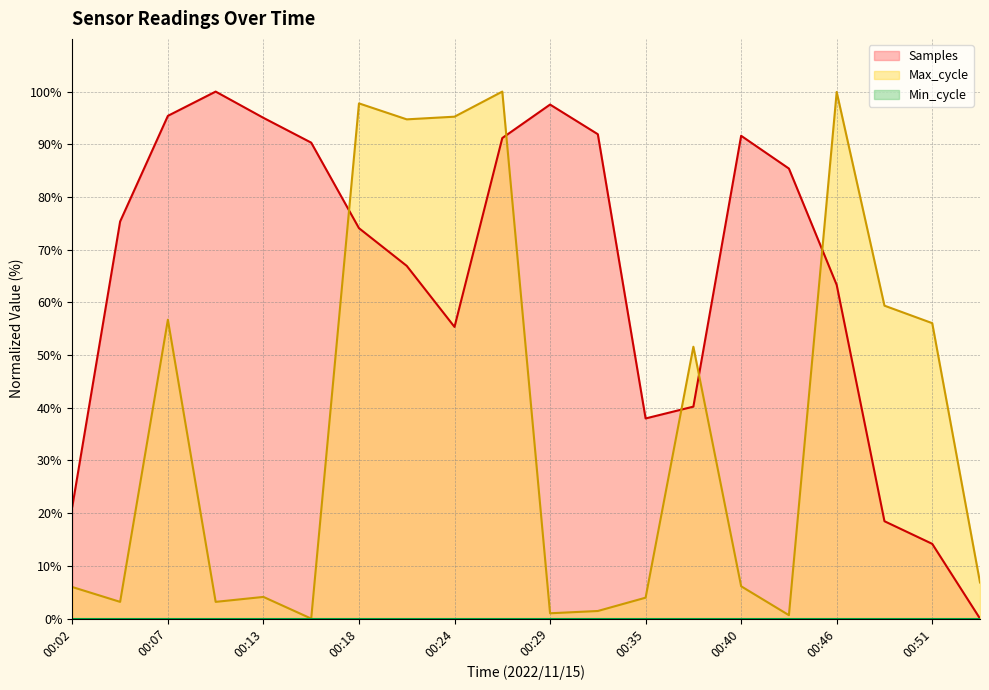

At how many categories does at least one series exceed 59?

15